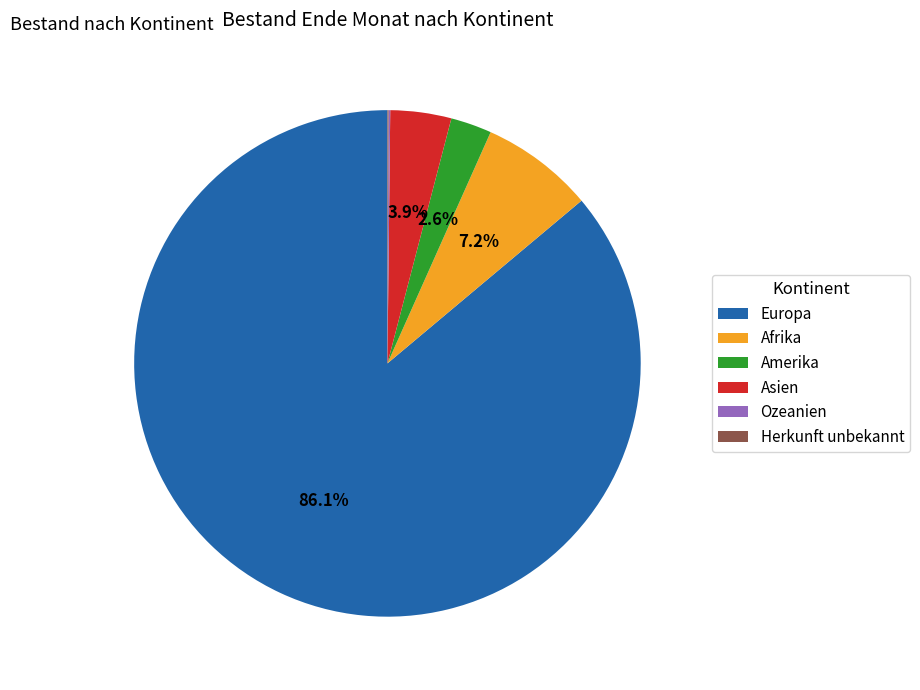

Which category has the biggest portion of the pie?

Europa